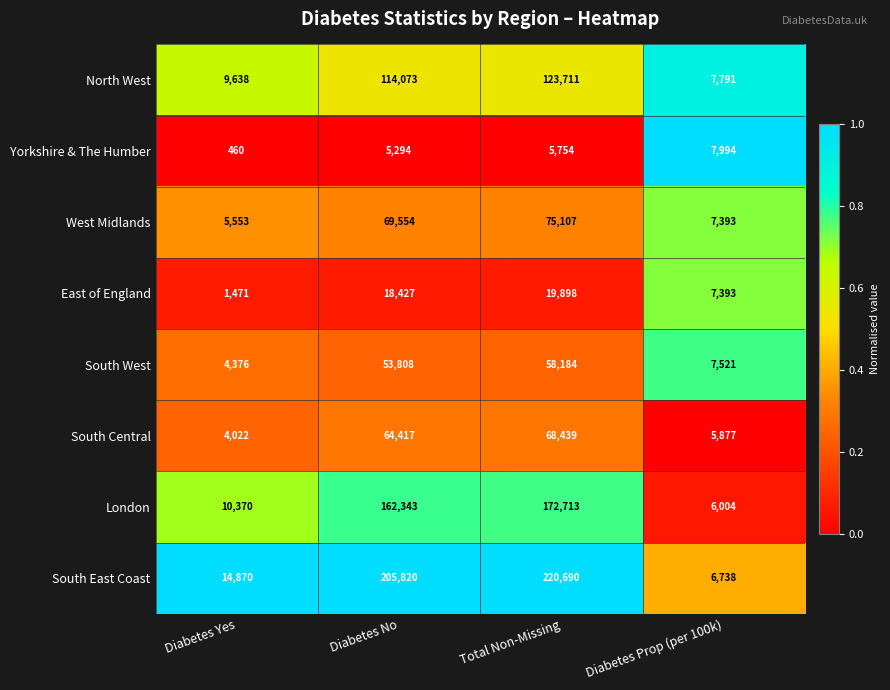

True or false: South East Coast has a value of 303987 at Diabetes No.

False